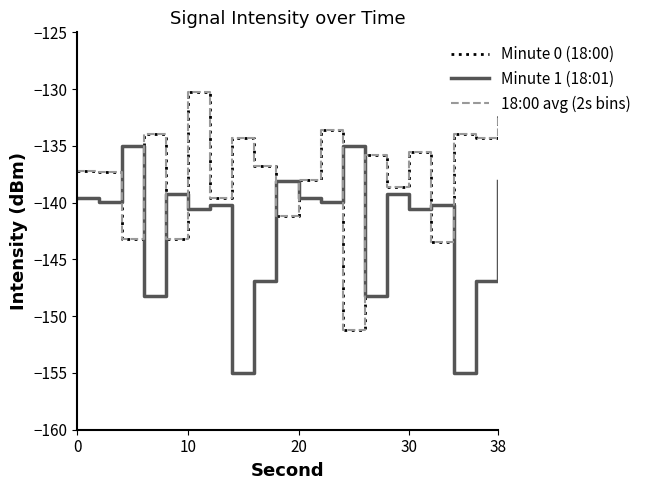

At which category is the sum across all series the highest?

10